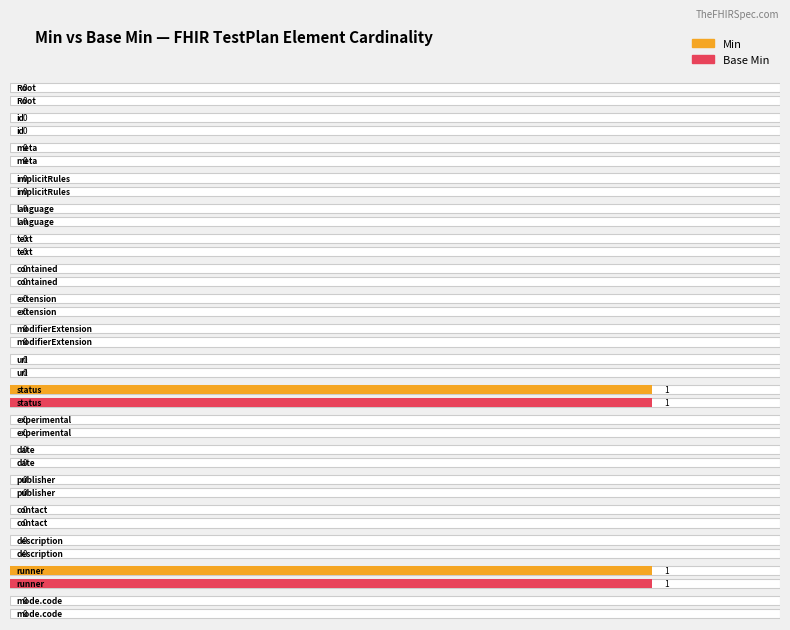

Are the bars horizontal?

Yes